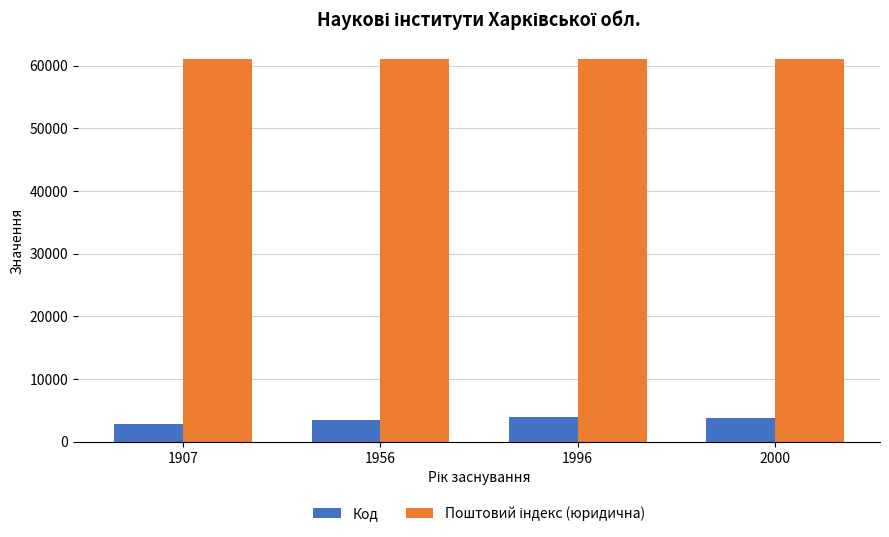

What is the spread (max minus min) of values at 2000?

57282